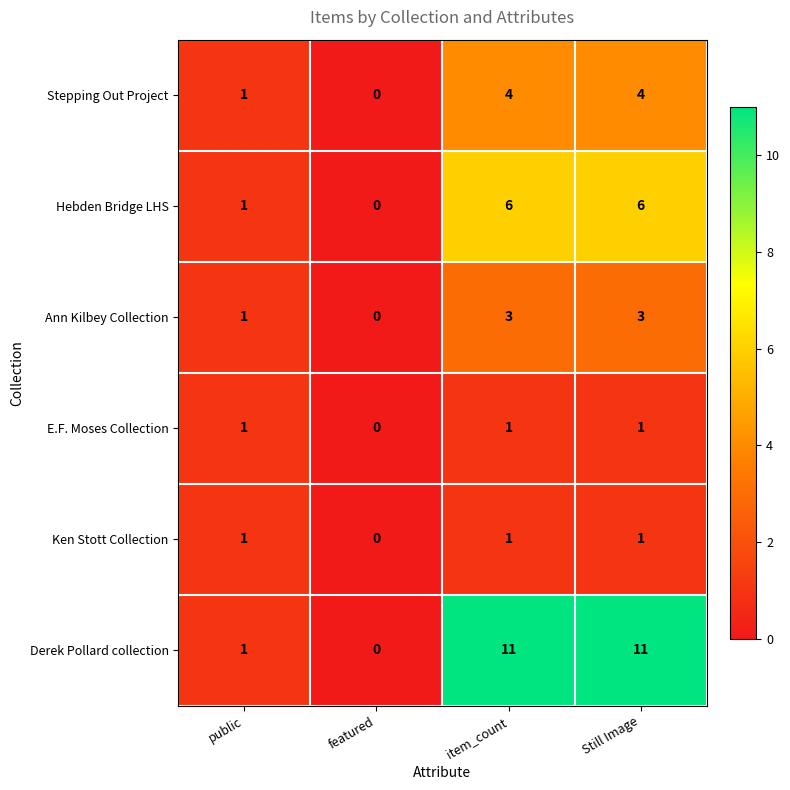

What is the difference between the Stepping Out Project values at Still Image and public?

3